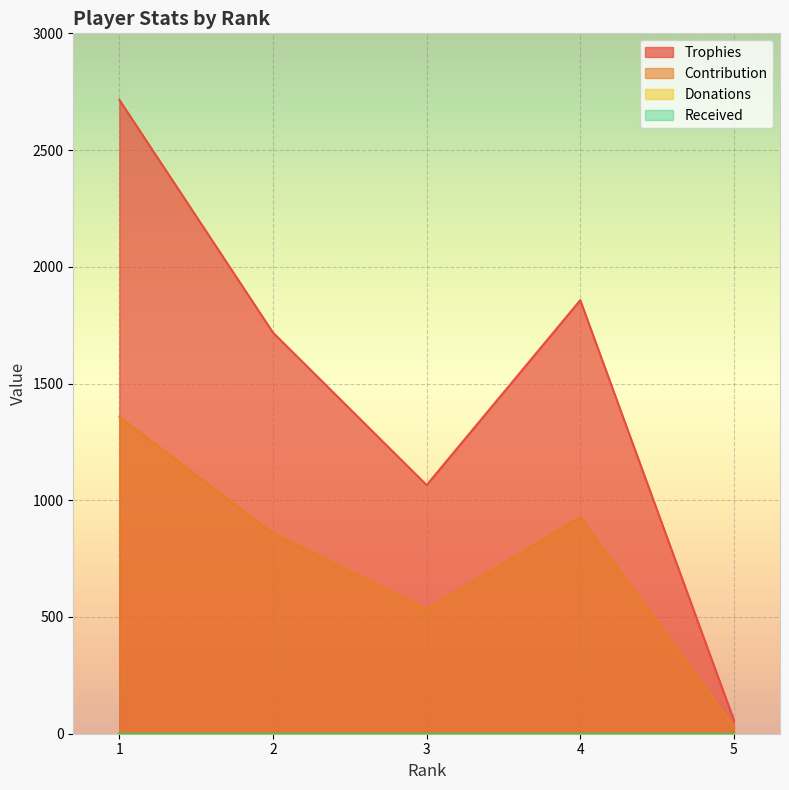

Where is the first local maximum for Trophies?

4